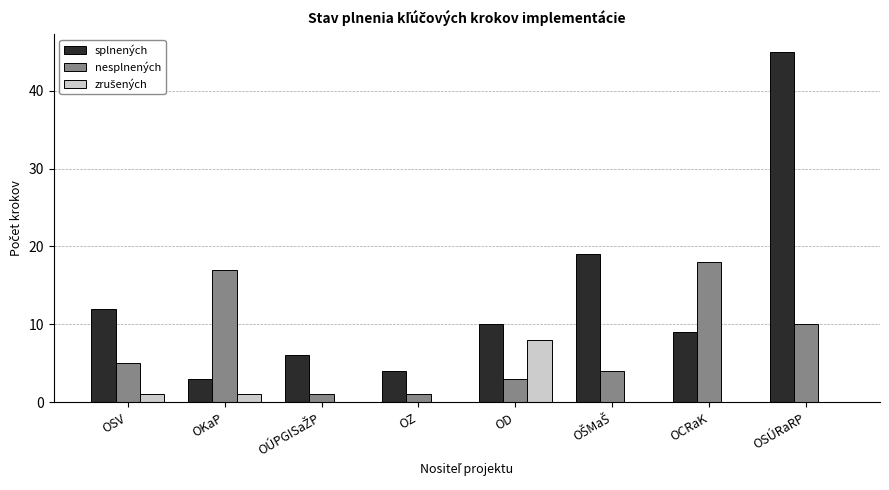

What is the highest value of the splnených series?

45